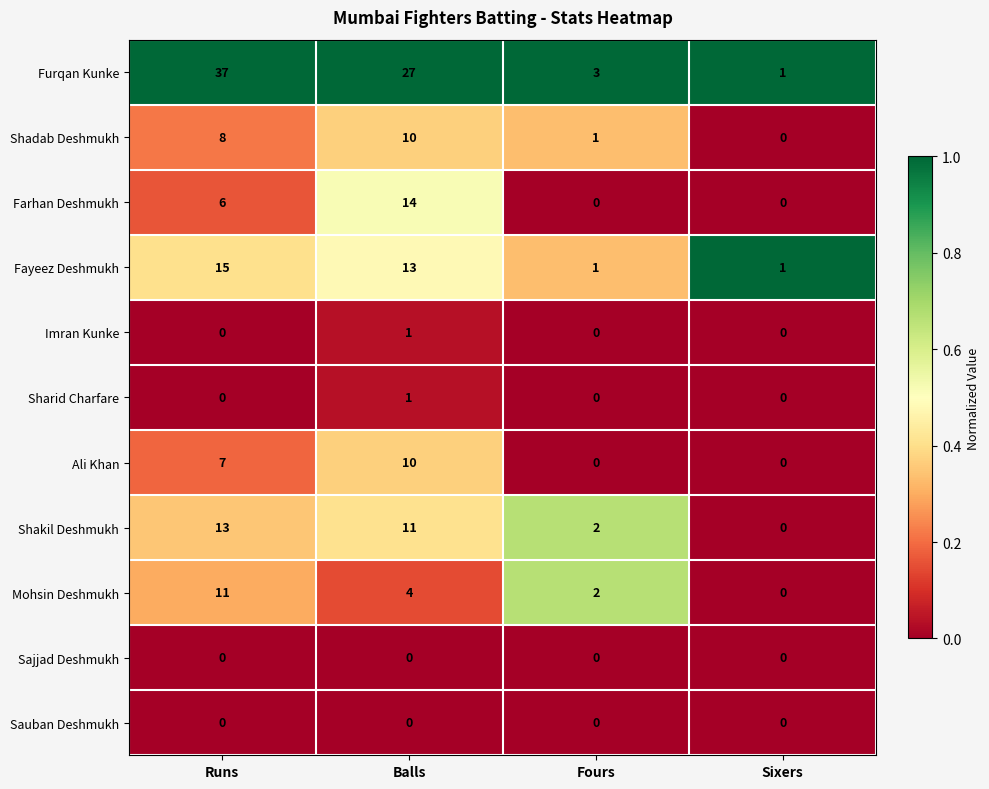

What is the spread (max minus min) of values at Sixers?

1